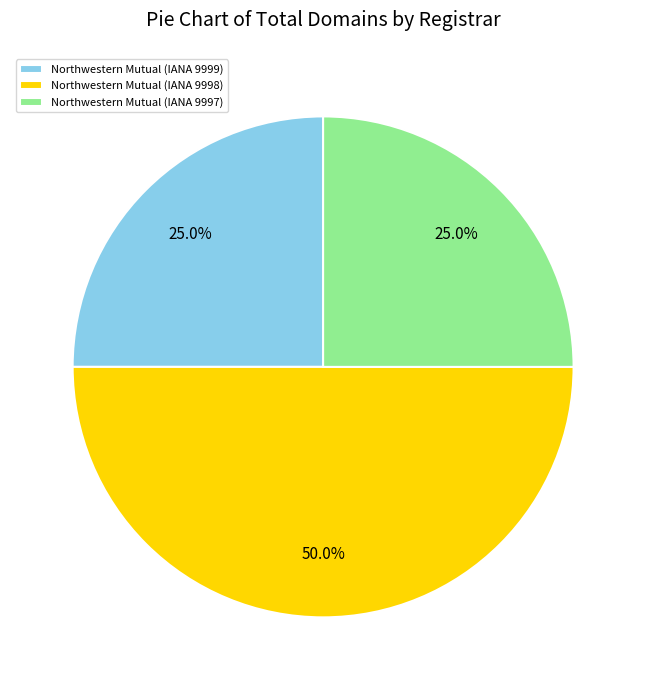

True or false: Northwestern Mutual (IANA 9999) accounts for 19% of the total.

False